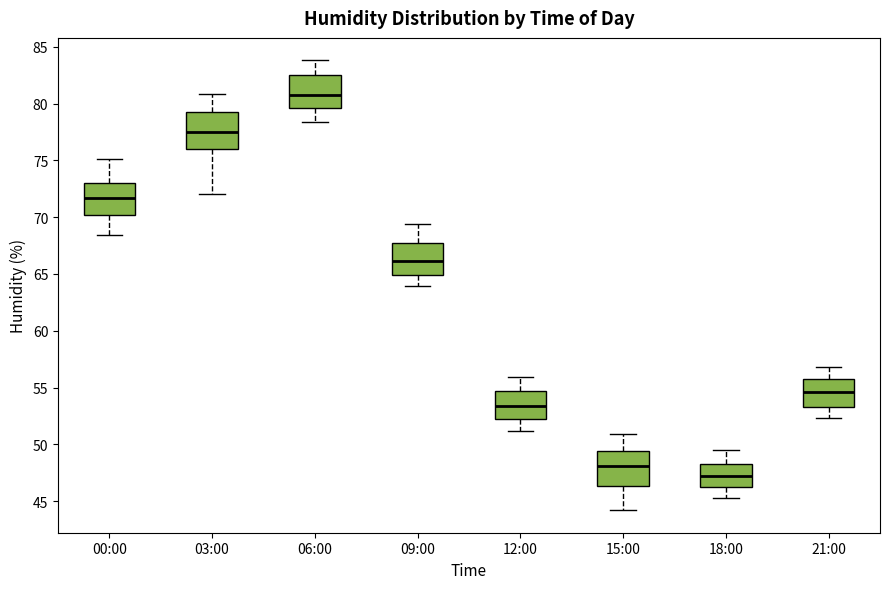

Which box's median line is the highest?

06:00